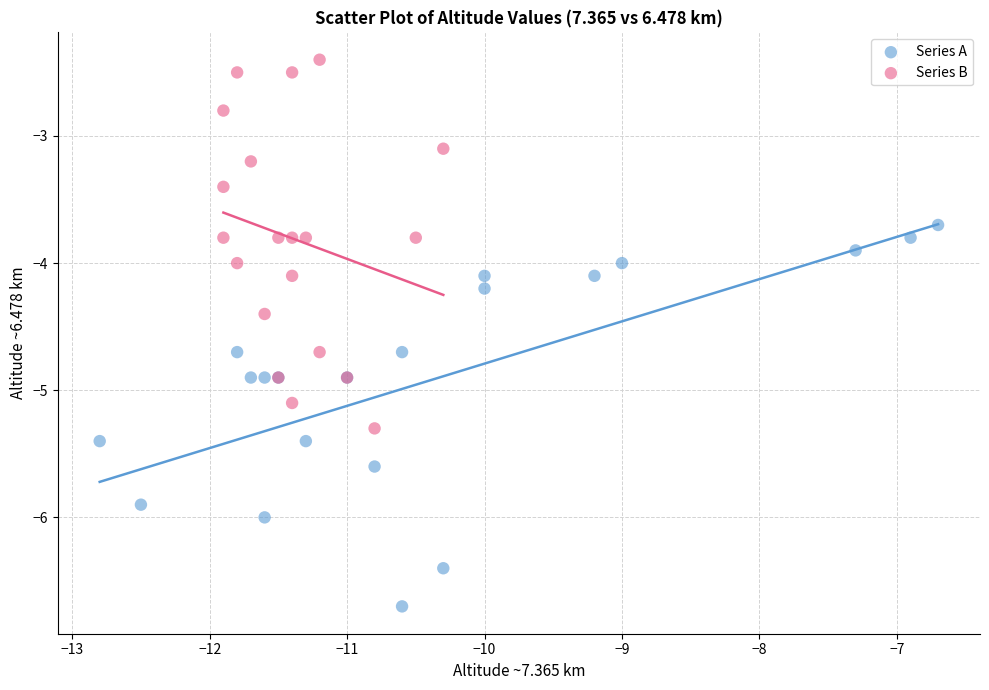

What are all the series names shown in the legend?

Series A, Series B